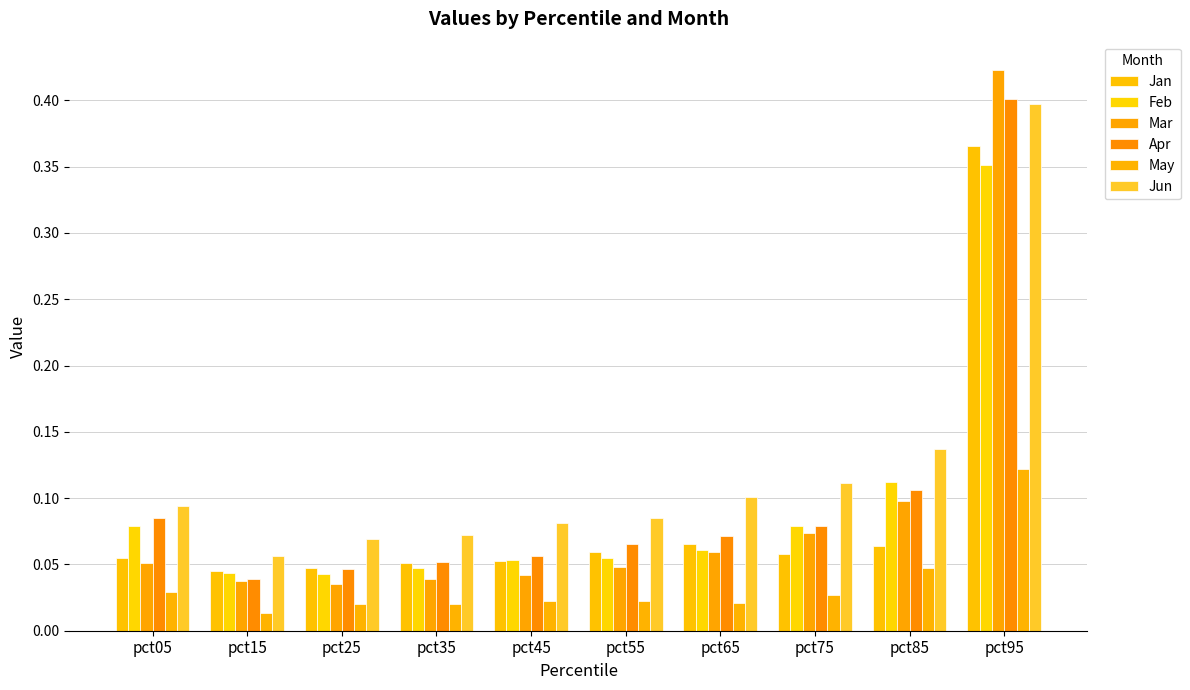

How many data points does each series have?

10